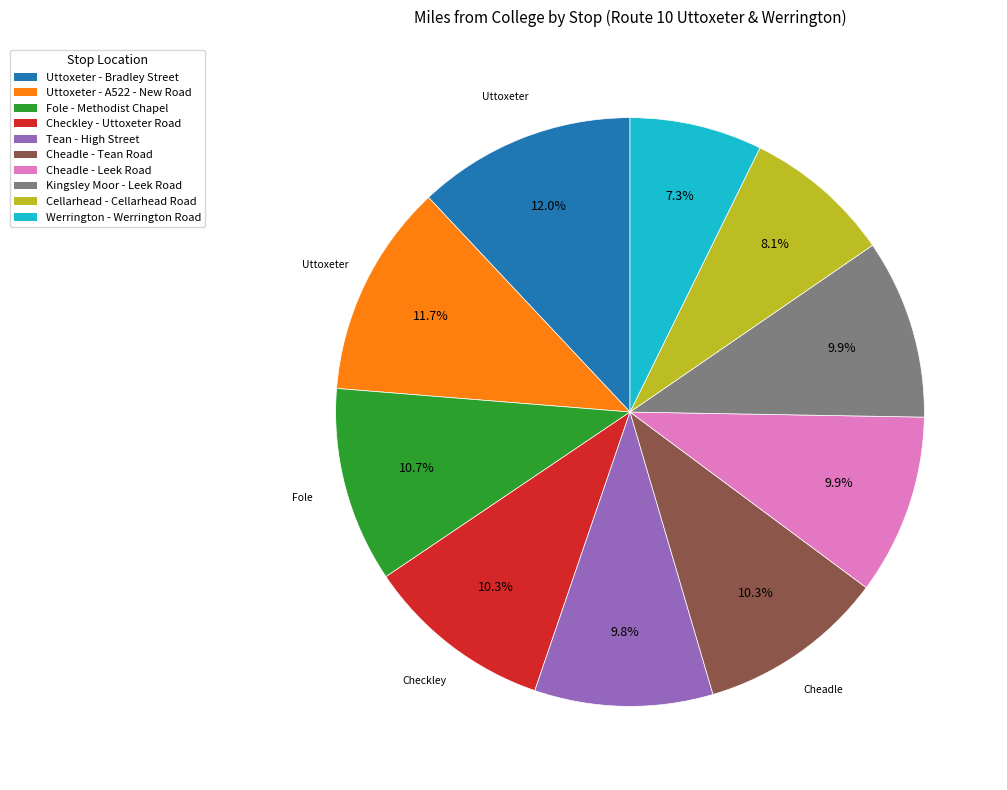

Between Werrington - Werrington Road and Tean - High Street, which is larger?

Tean - High Street